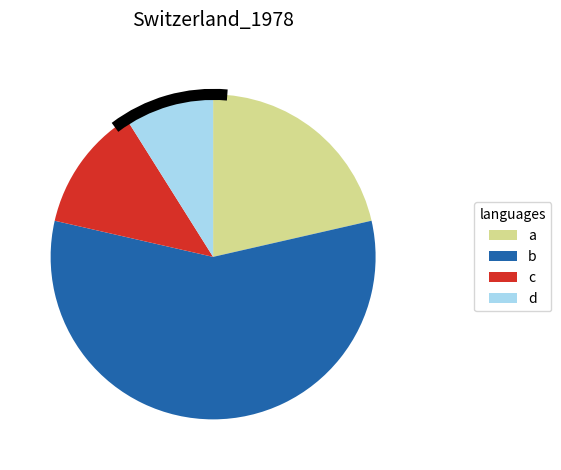

Which slice is the smallest?

d